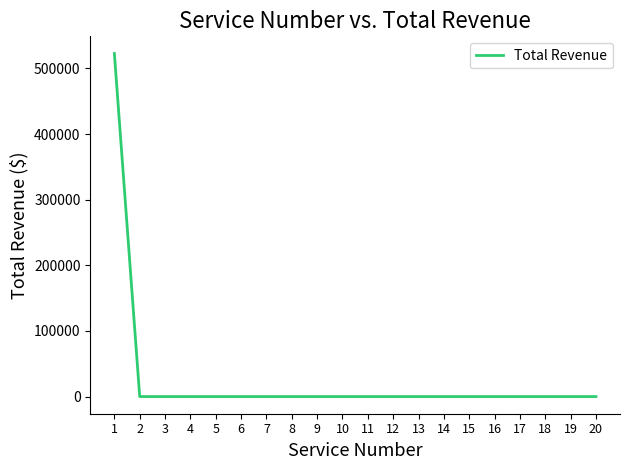

Reading right to left, what are all the values shown in this chart?

20=0	19=0	18=0	17=0	16=0	15=0	14=0	13=0	12=0	11=0	10=0	9=0	8=0	7=0	6=0	5=0	4=0	3=0	2=0	1=522668